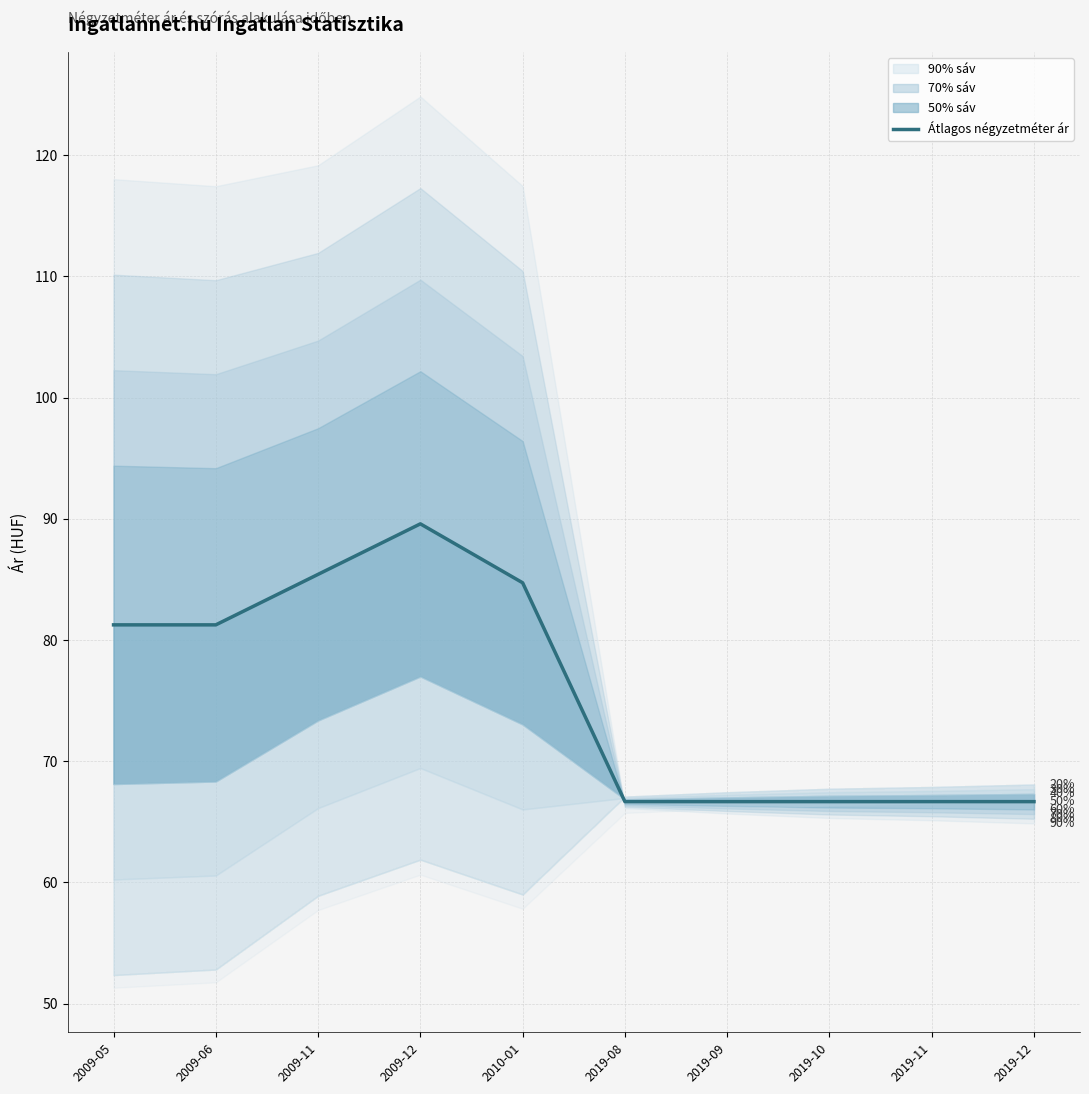

How many lines are shown in the chart?

1